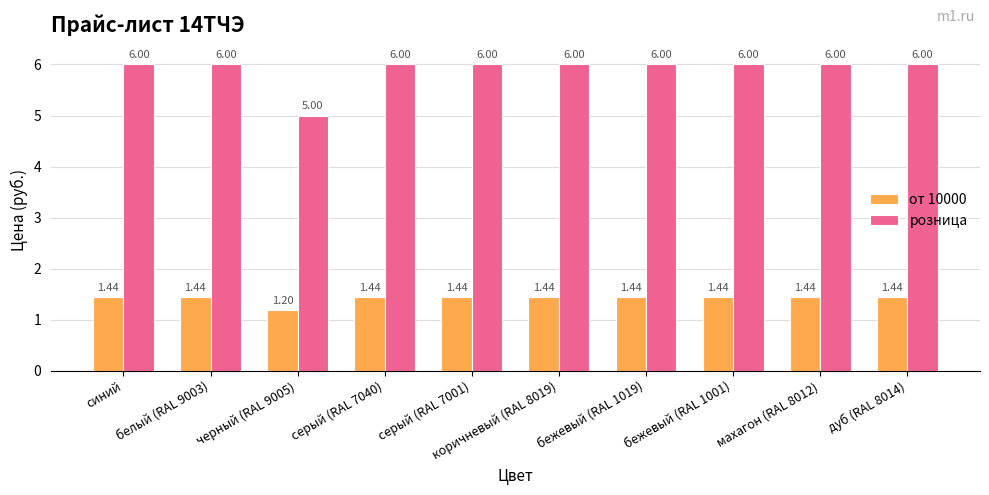

The розница series shows 9.2 at серый (RAL 7001). True or false?

False